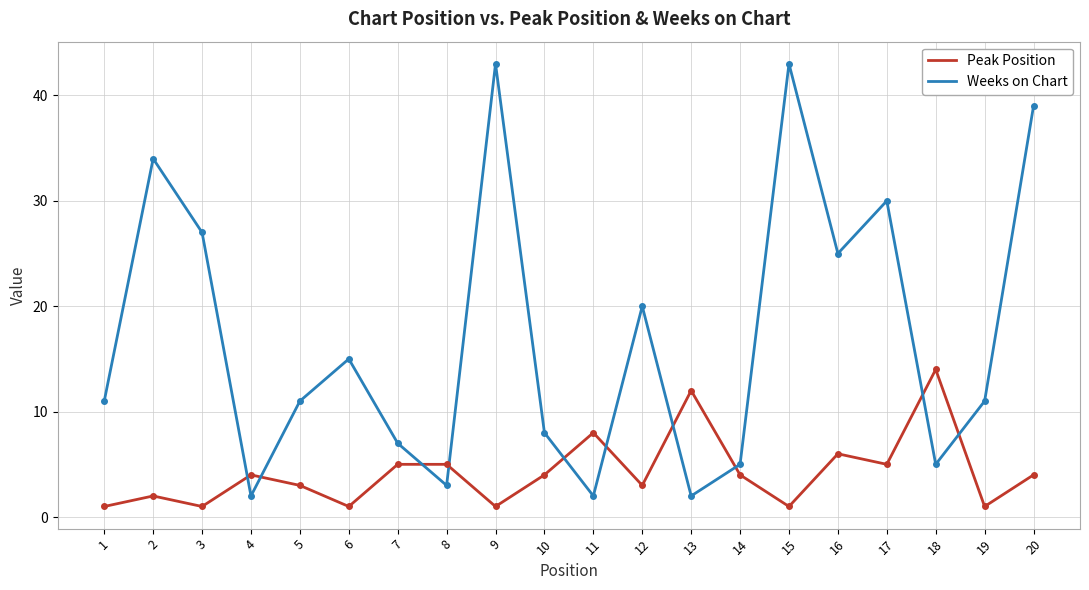

List the series in order of their overall mean, lowest first.

Peak Position, Weeks on Chart